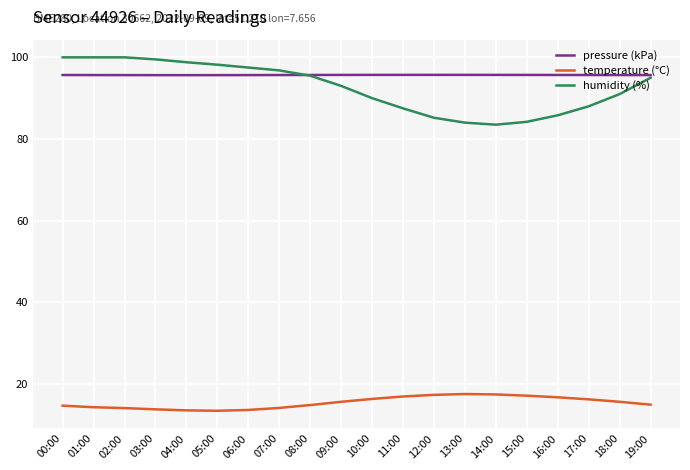

Which series has the largest range (max minus min)?

humidity (%)